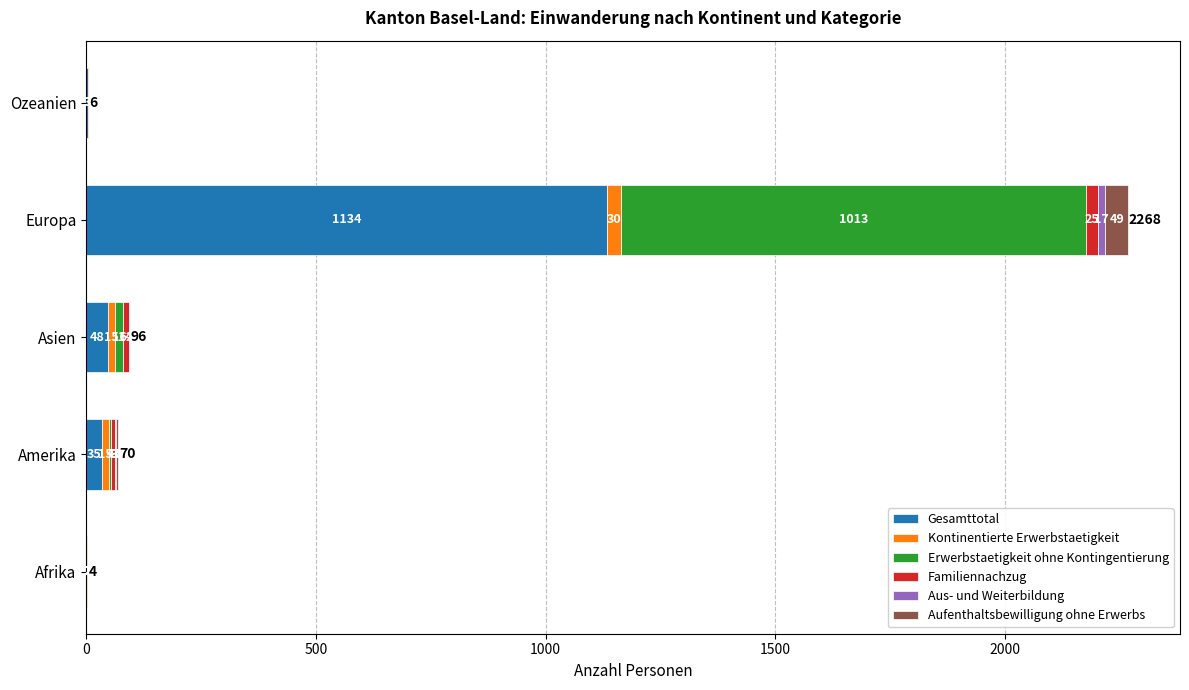

What is the total value across all series at Ozeanien?

6